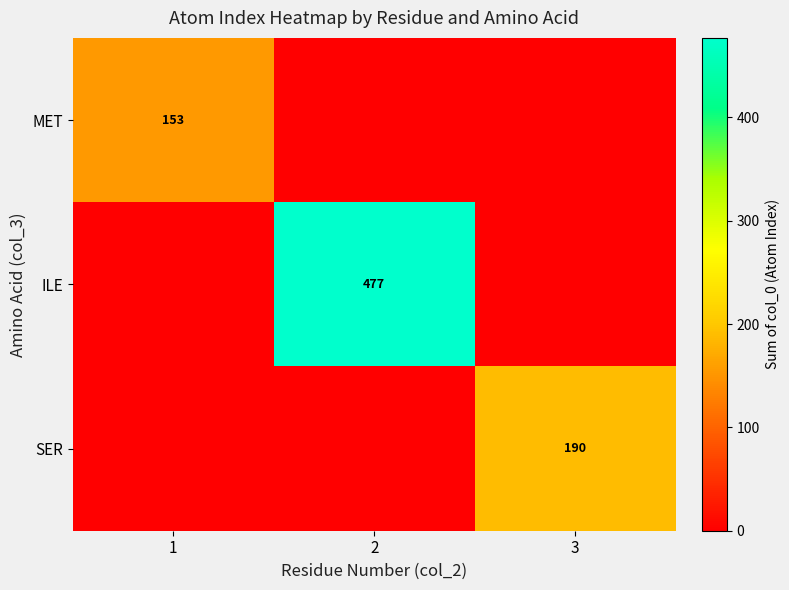

What is the sum of the row_2 values at 1 and 3?

190